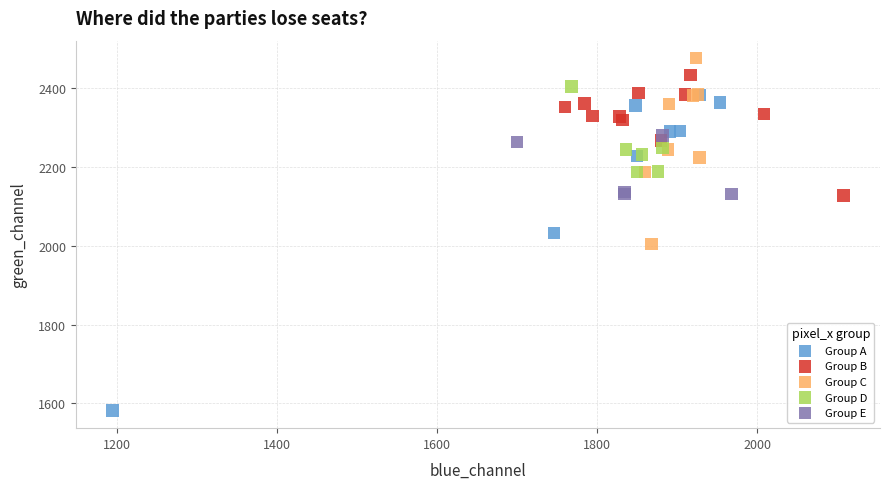

Which series contains the lowest Y value?

Group A